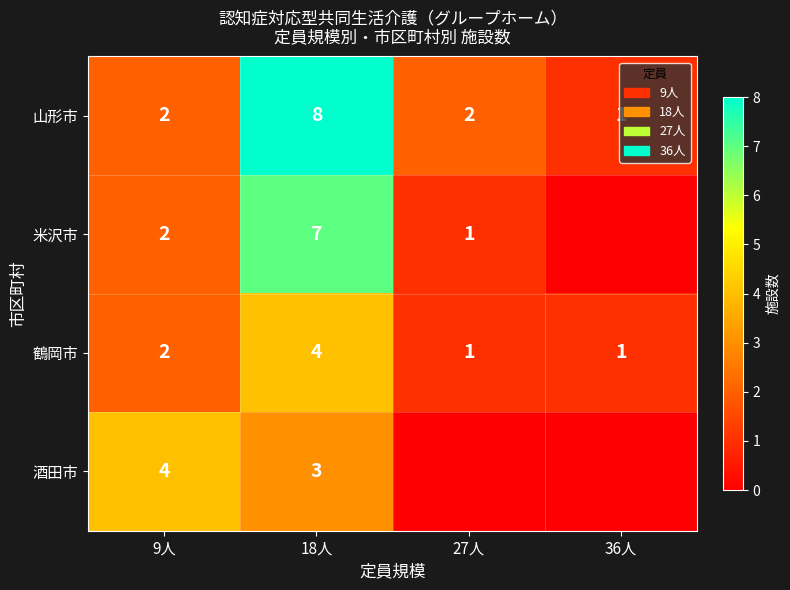

What is the spread (max minus min) of values at 18人?

5